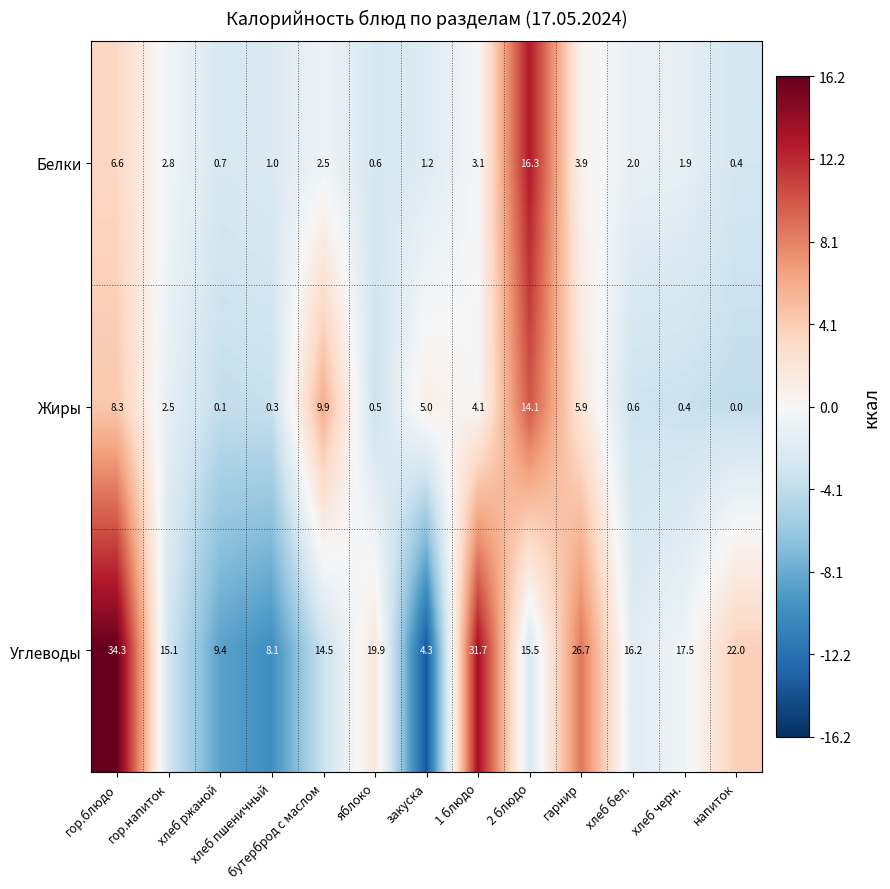

What is the smallest value displayed?

0.0